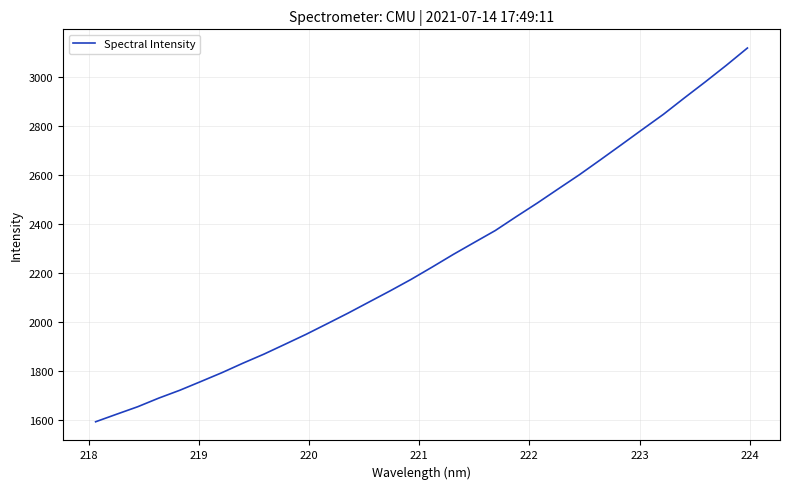

What is the difference between the maximum and minimum values?

1526.8